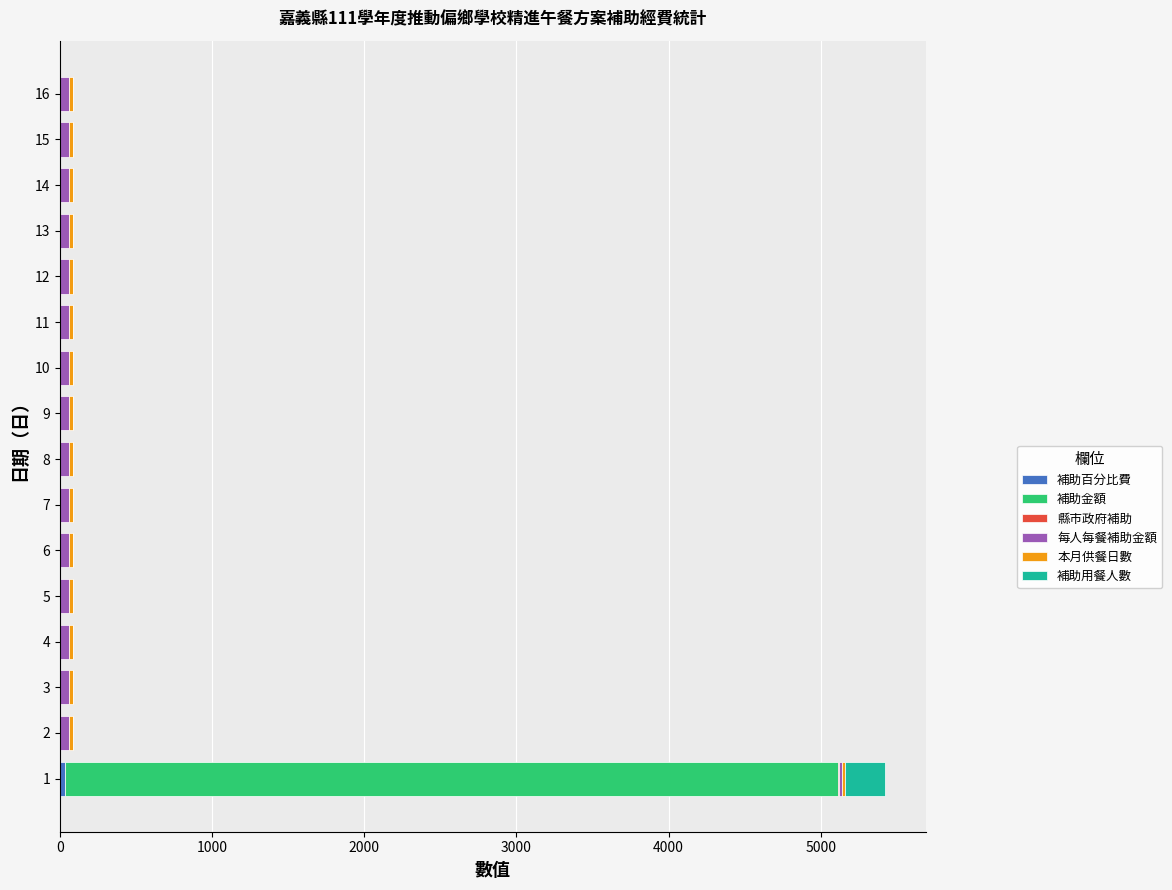

What is the total value across all series at 8?

84.0